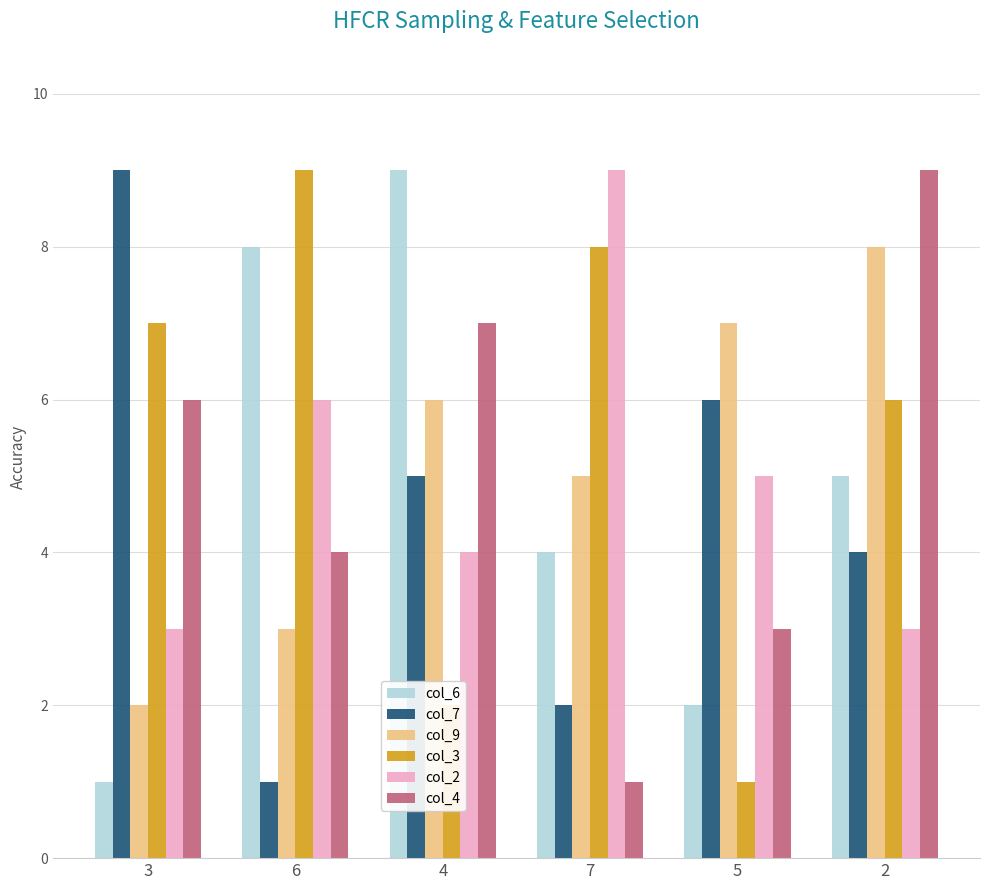

How many col_2 values are between 3 and 6?

5